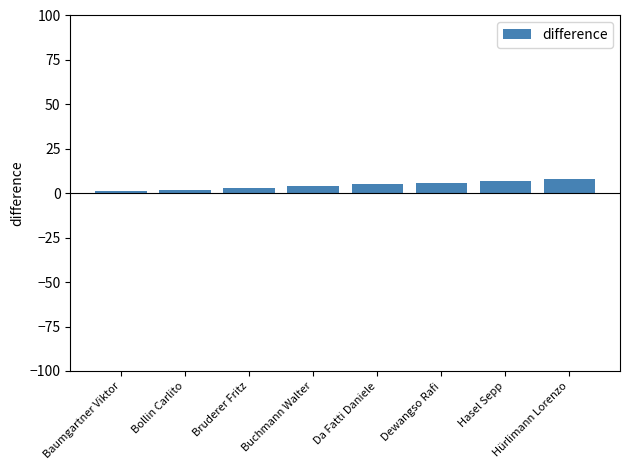

What is the change in value from Baumgartner Viktor to Da Fatti Daniele?

+4